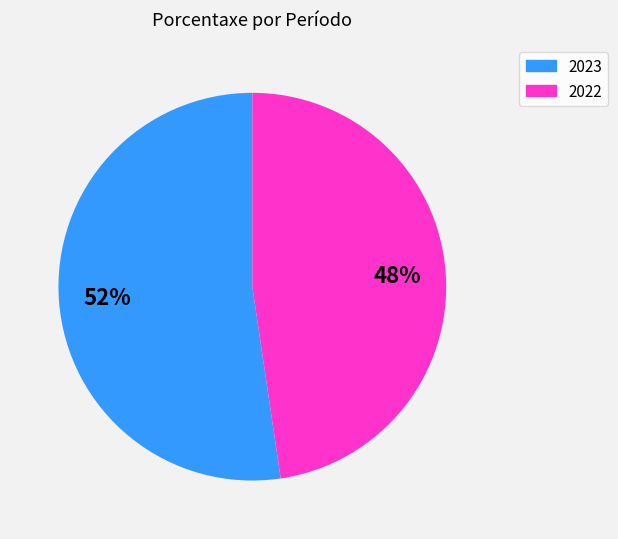

To the nearest percent, what percentage of the pie is 2022?

48%